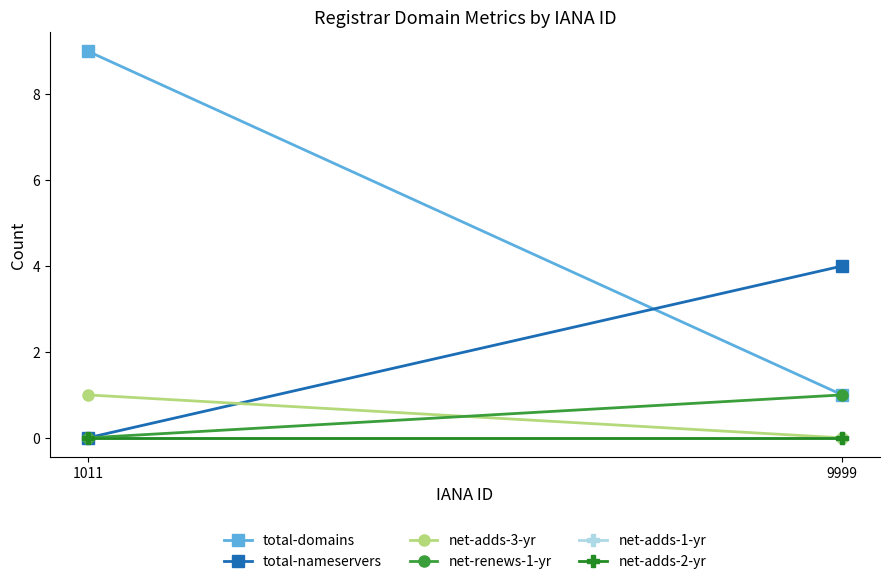

Is the value of net-adds-2-yr at 1011 greater than the value of net-adds-1-yr at 1011?

No